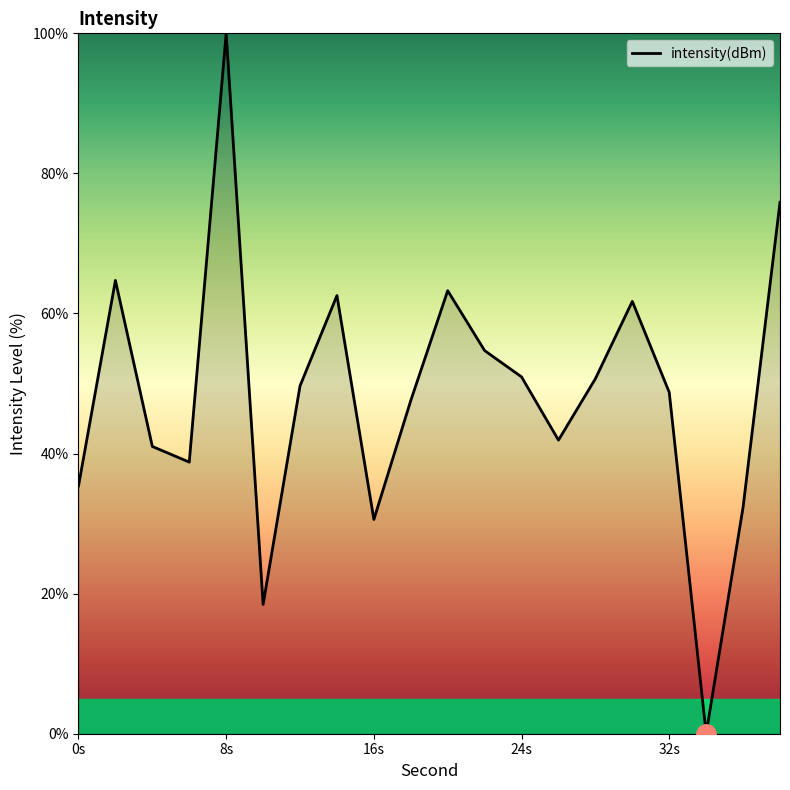

What is the difference between the maximum and minimum values?

100.0